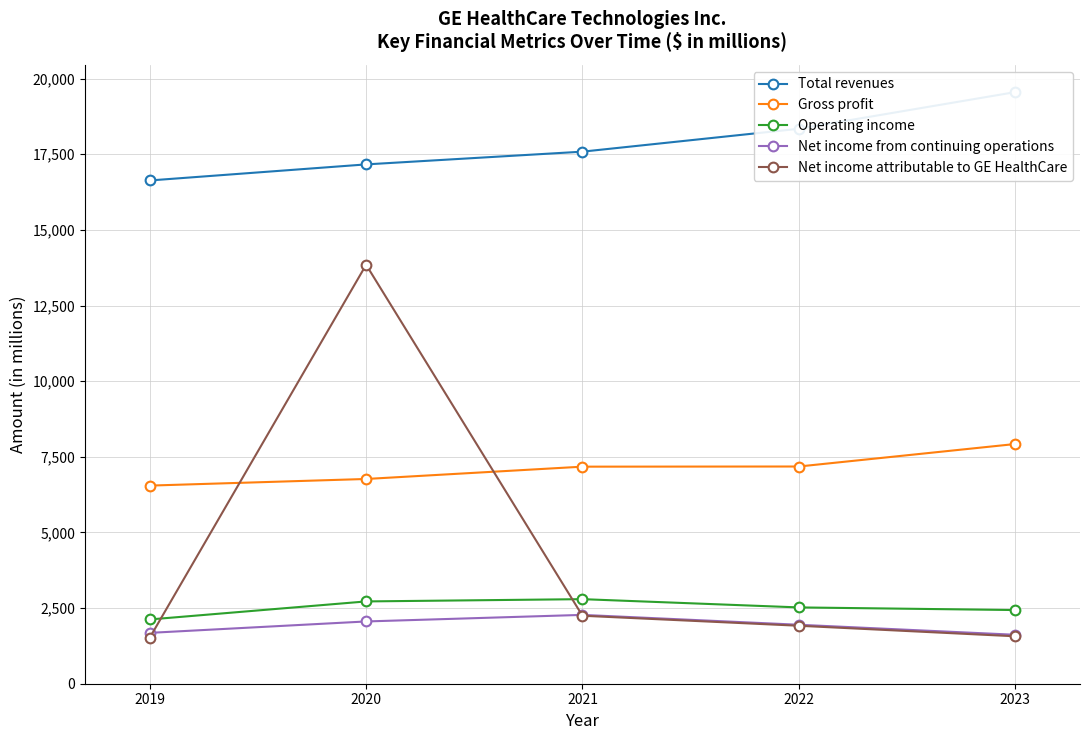

What is the average value of the Total revenues series?

17855